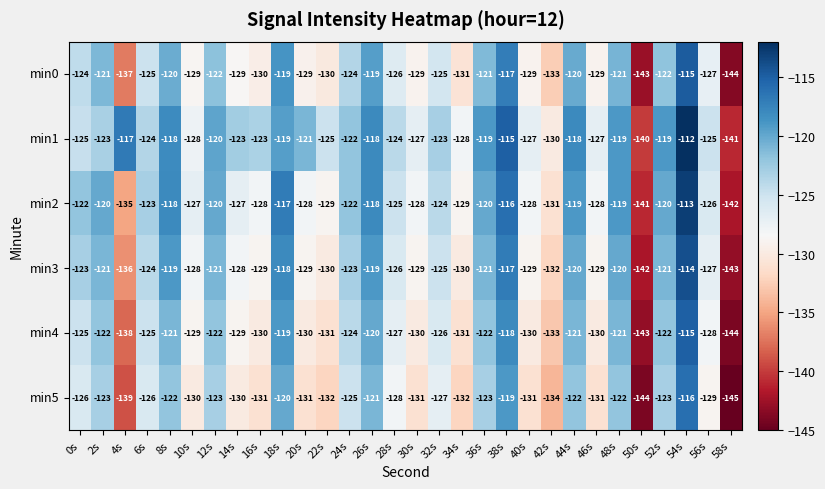

What is the highest value of the min4 series?

-115